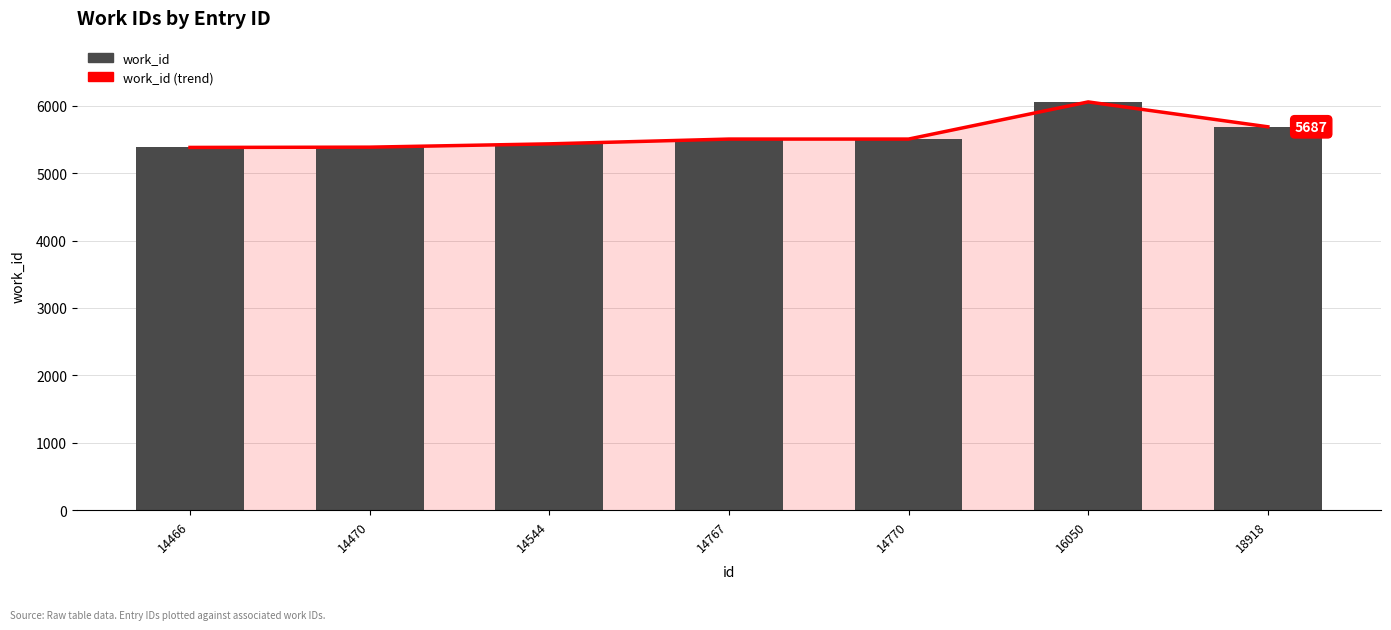

Reading right to left, extract all data points from this chart.

work_id (trend): 5687	6056	5505	5505	5434	5385	5381
work_id: 5687	6056	5505	5505	5434	5385	5381